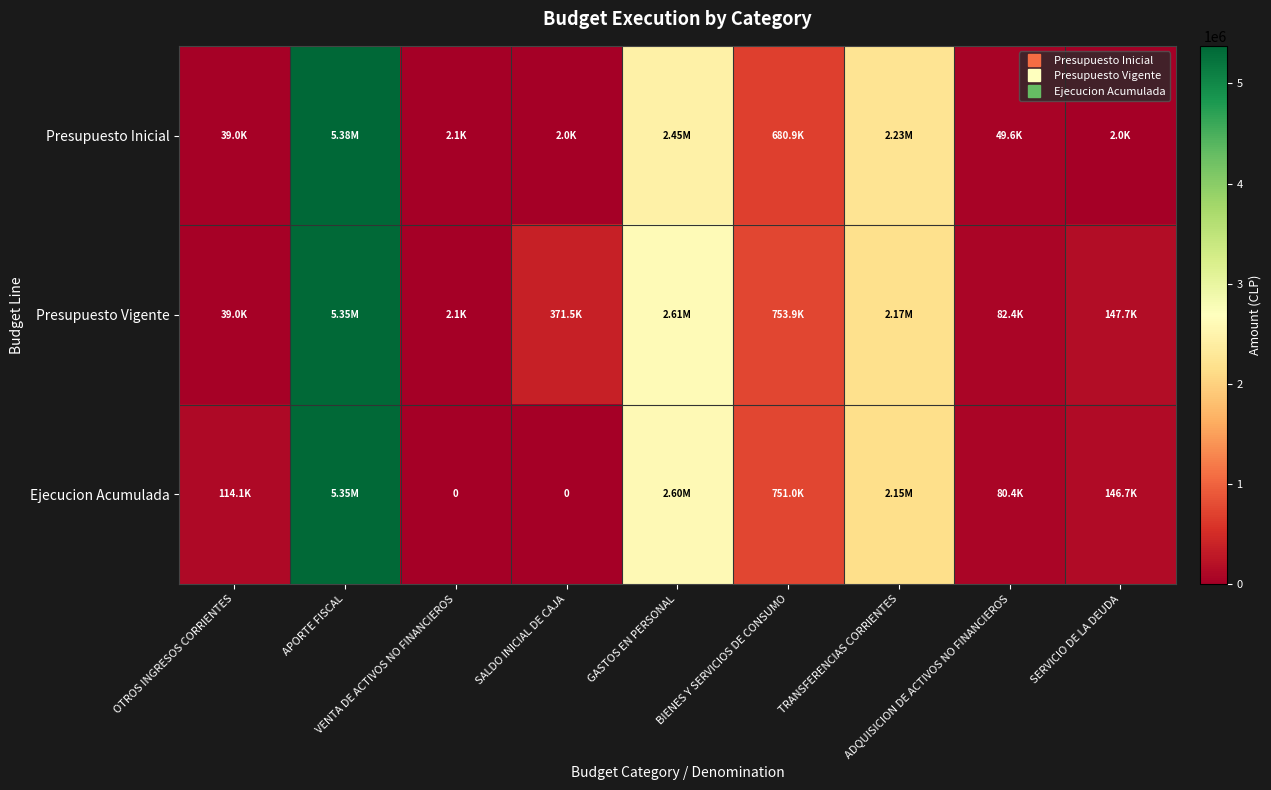

Which has a higher value, BIENES Y SERVICIOS DE CONSUMO or ADQUISICION DE ACTIVOS NO FINANCIEROS?

BIENES Y SERVICIOS DE CONSUMO